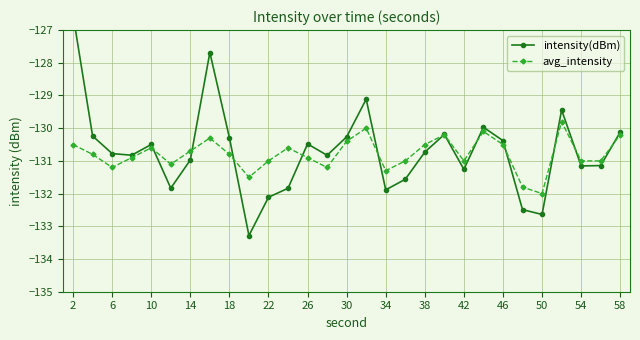

Rank the series by their average value, from lowest to highest.

avg_intensity, intensity(dBm)